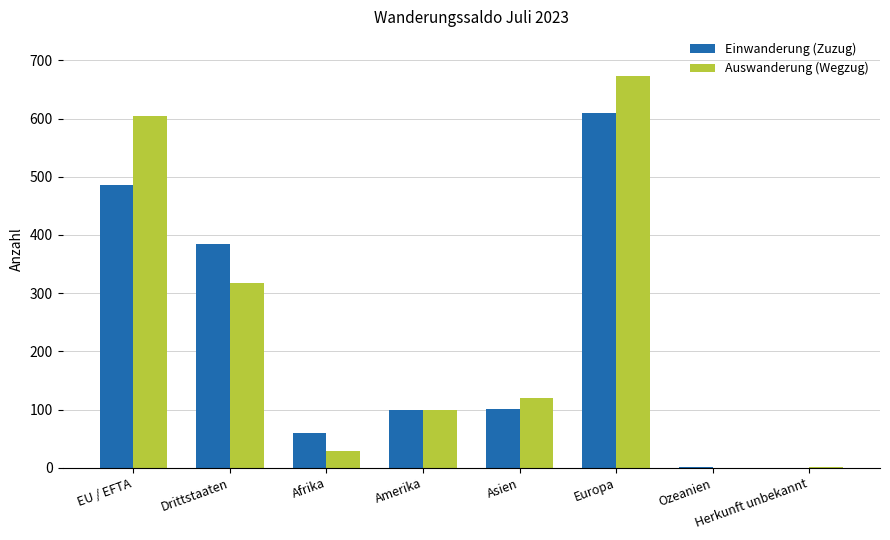

Between EU / EFTA and Afrika, which series saw the biggest shift?

Auswanderung (Wegzug)